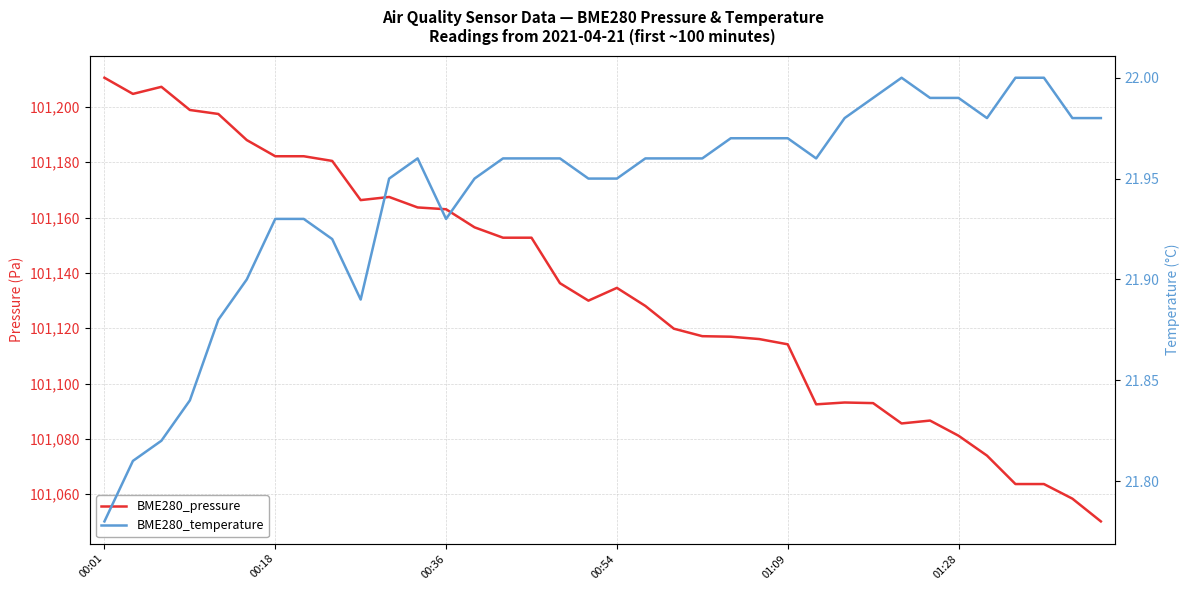

The BME280_pressure series shows 37326.3 at 23. True or false?

False